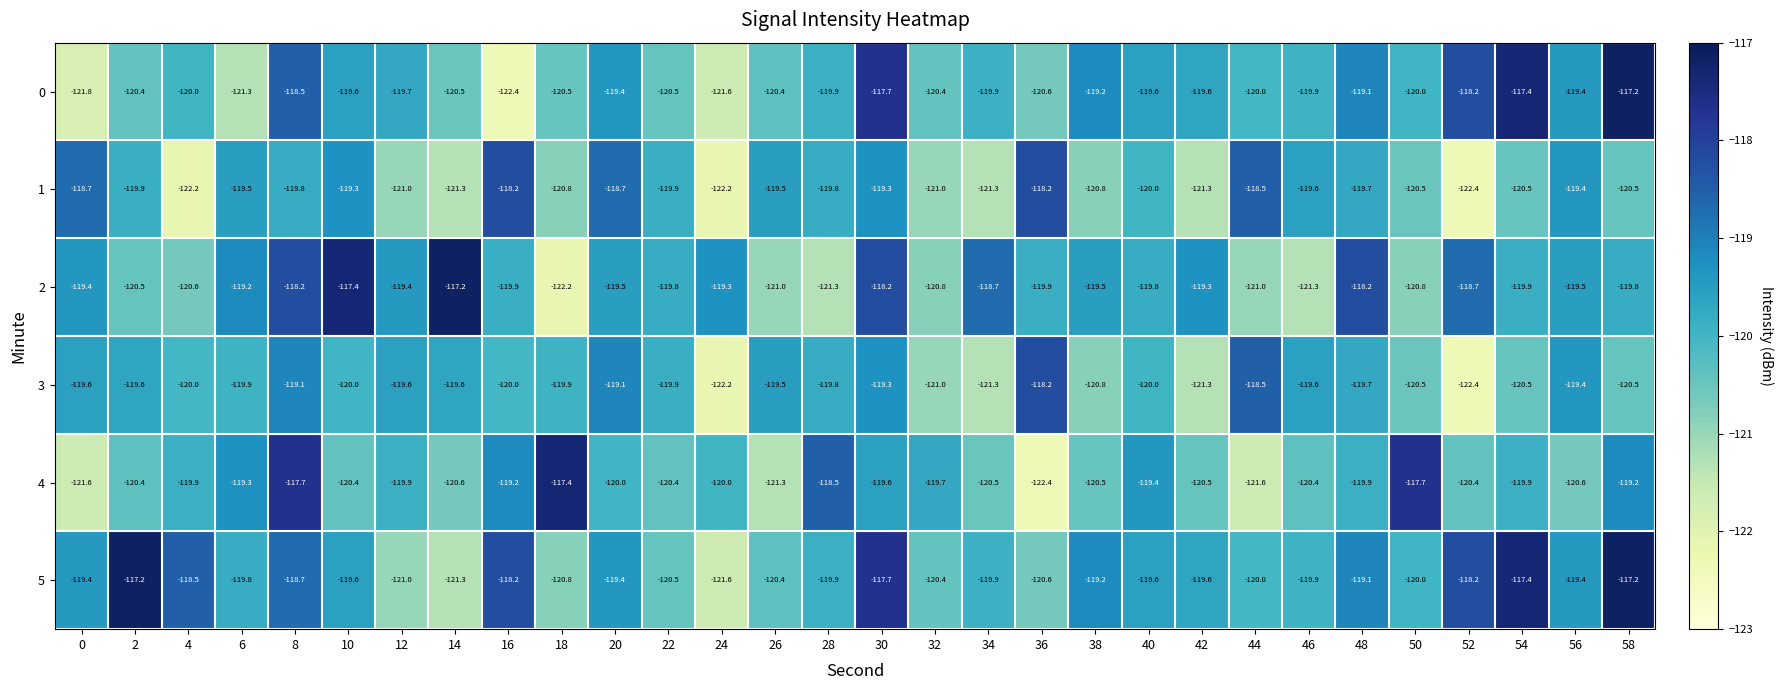

What is the average value of the 5 series?

-119.5